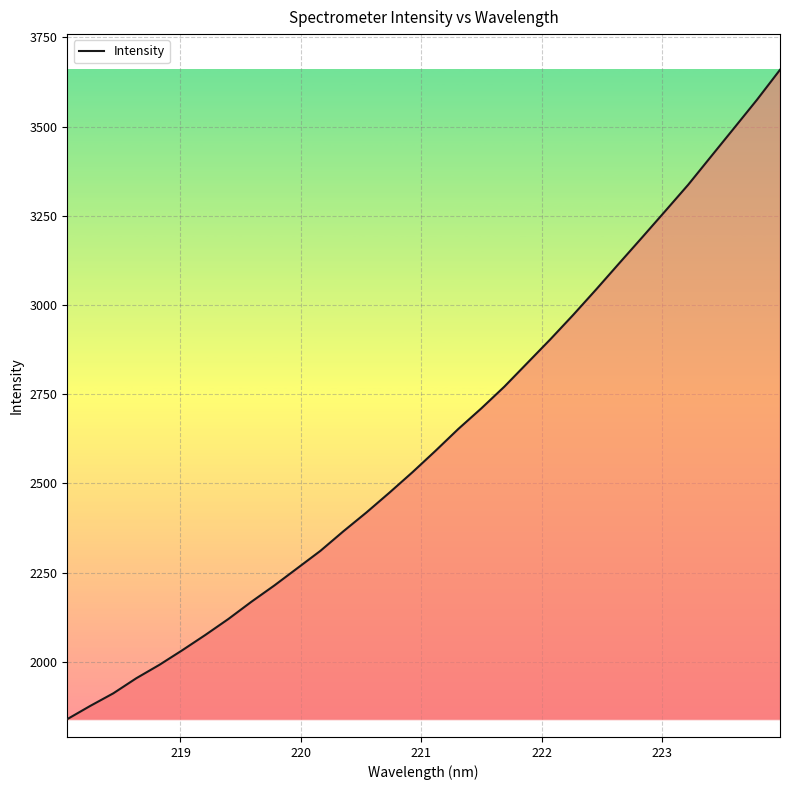

What is the minimum value shown in the chart?

1839.3